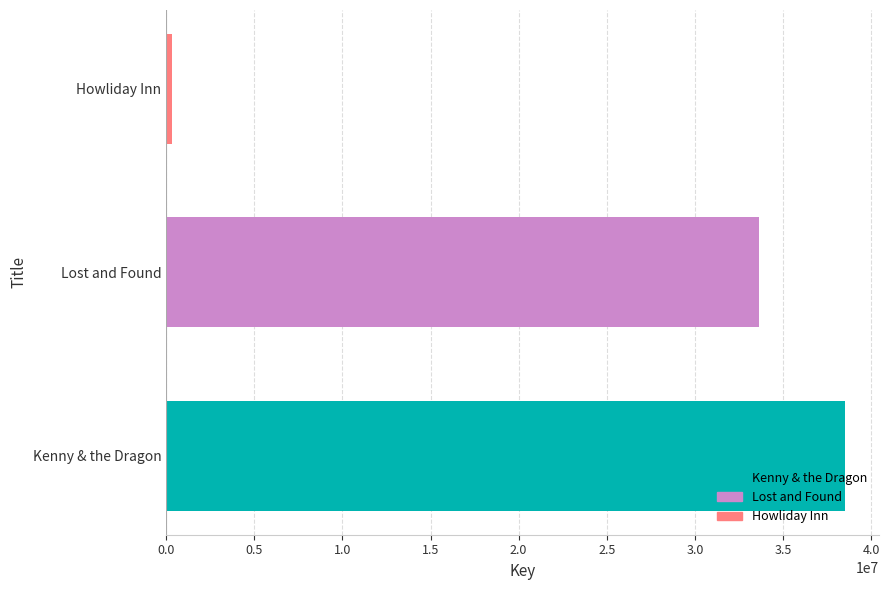

What is the greatest value displayed?

38497772